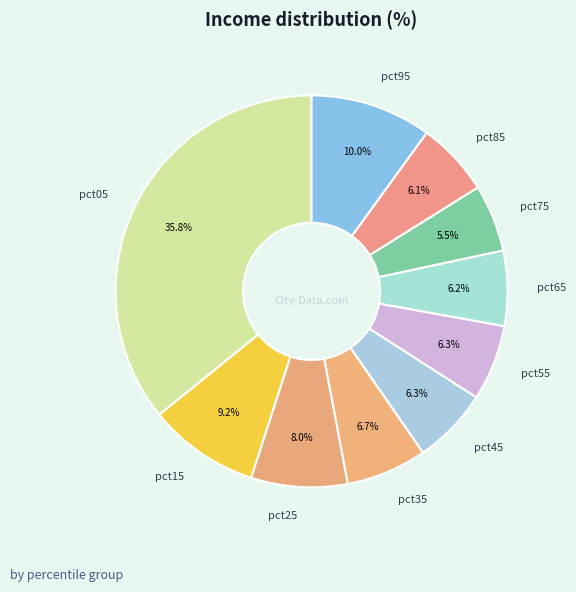

To the nearest percent, what is the difference between the largest and smallest slice percentages?

30%